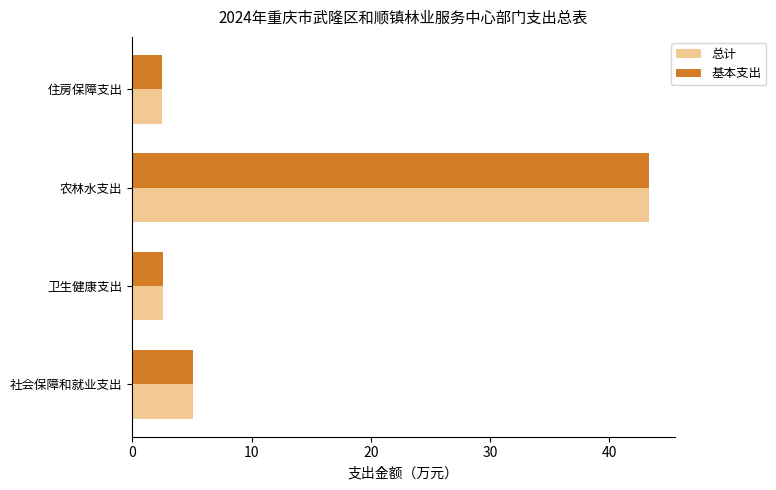

What is the difference between the maximum and minimum values in the 基本支出 series?

40.8